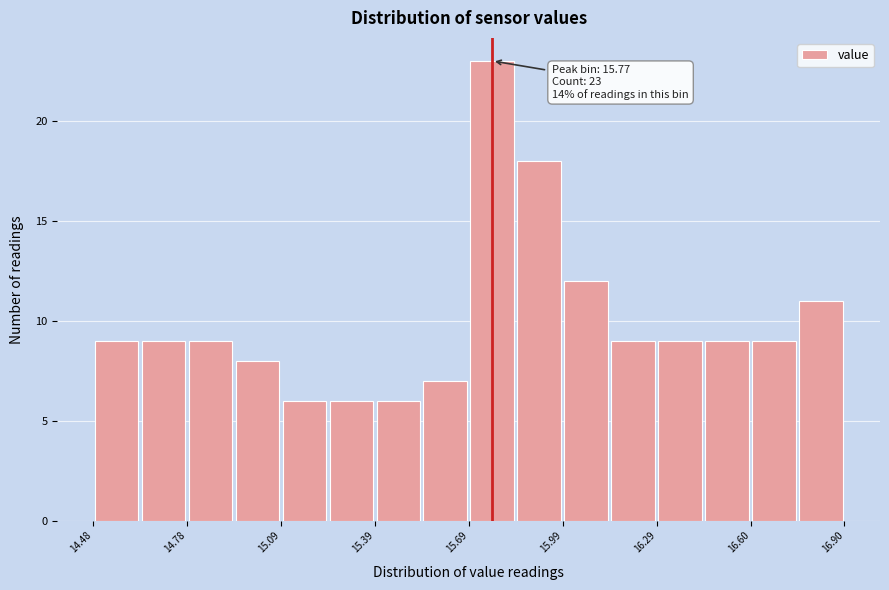

Read against the x-axis, roughly where is the centre of the tallest bar?

15.75